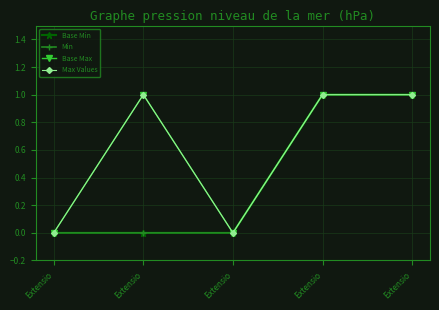

Does the chart have visible grid lines?

Yes